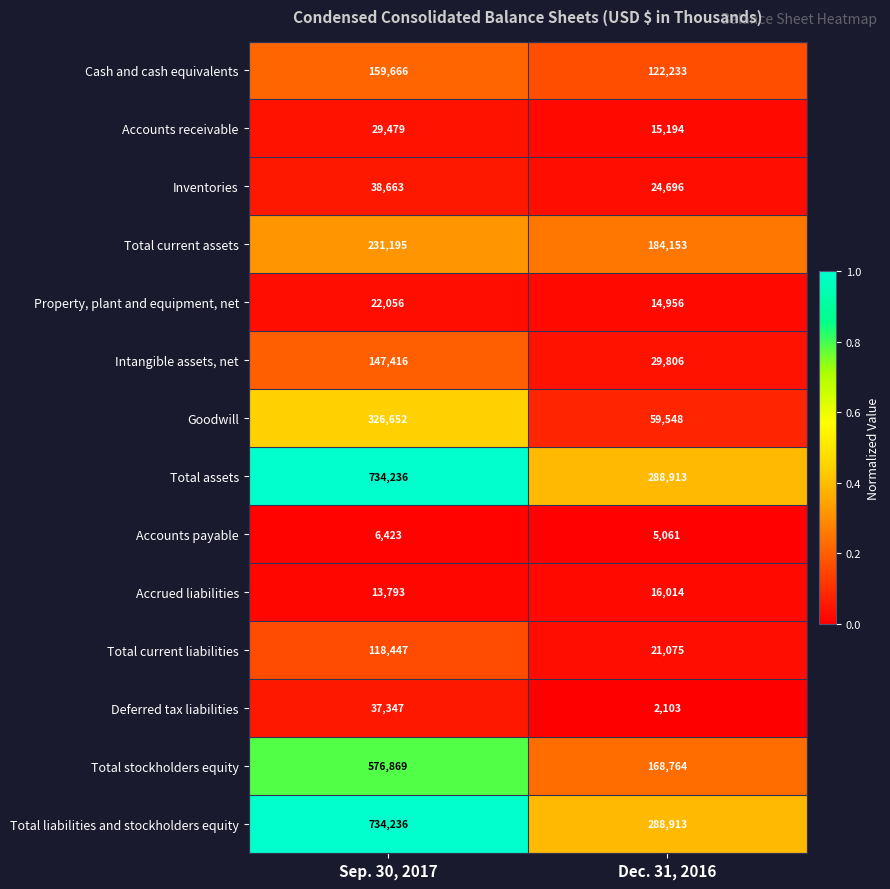

Rank the categories by Goodwill value from lowest to highest.

Dec. 31, 2016, Sep. 30, 2017